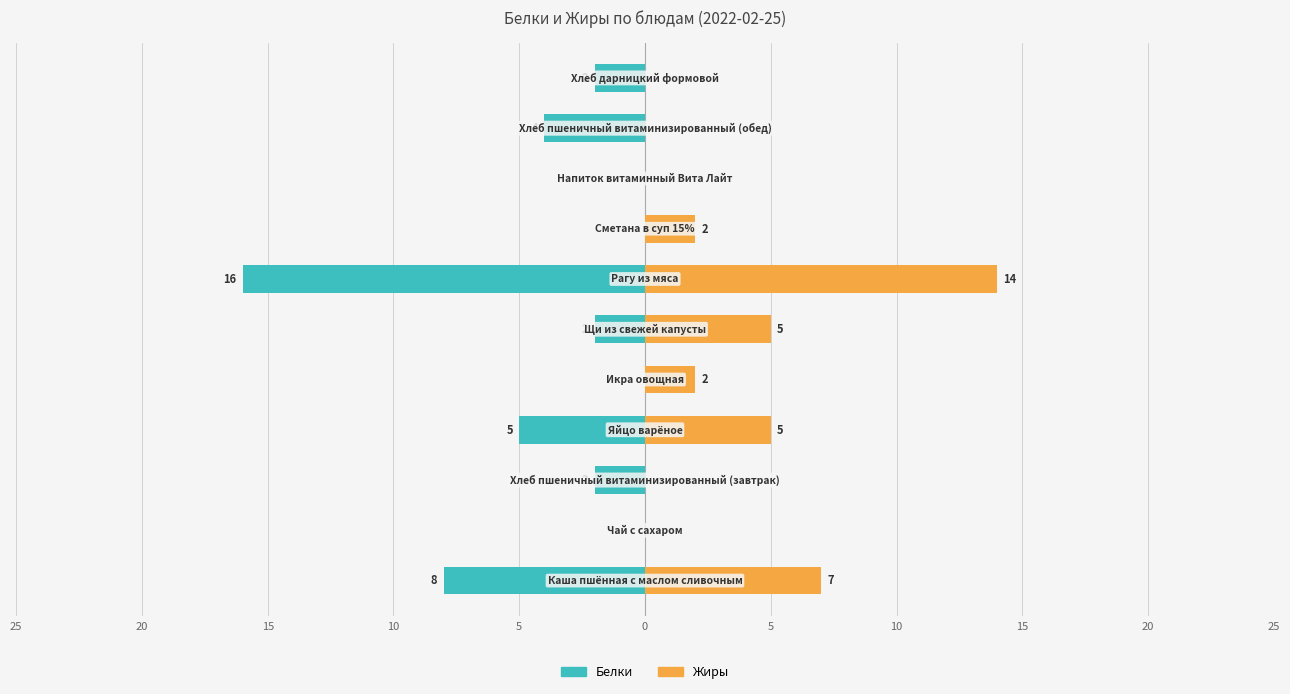

Rank the series at 5 from lowest to highest value.

Белки, Жиры